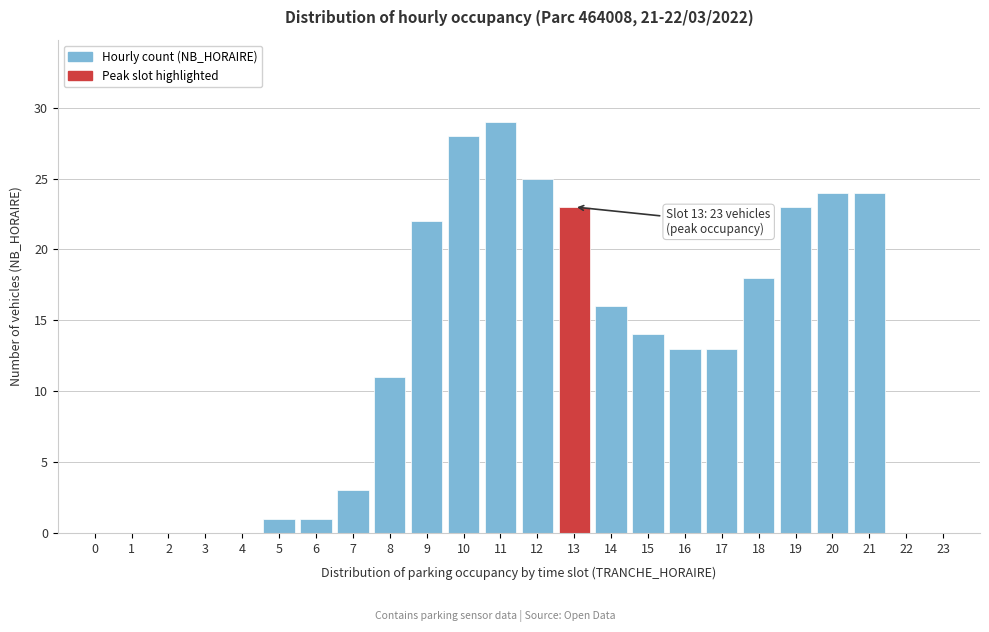

Reading left to right, transcribe all the data shown in this chart.

0=0	1=0	2=0	3=0	4=0	5=1	6=1	7=3	8=11	9=22	10=28	11=29	12=25	13=23	14=16	15=14	16=13	17=13	18=18	19=23	20=24	21=24	22=0	23=0